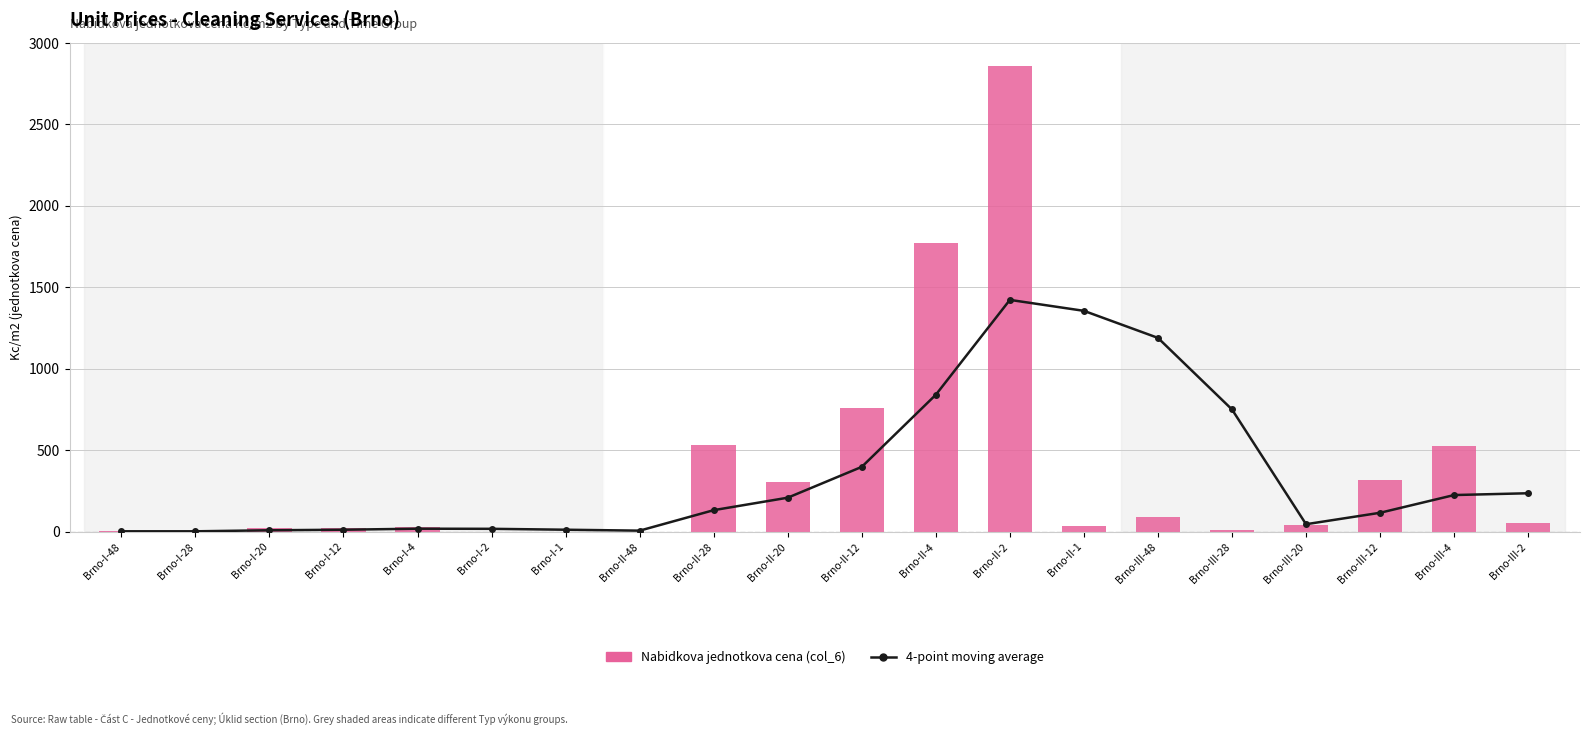

Which category has the highest value across all series?

Brno-II-2